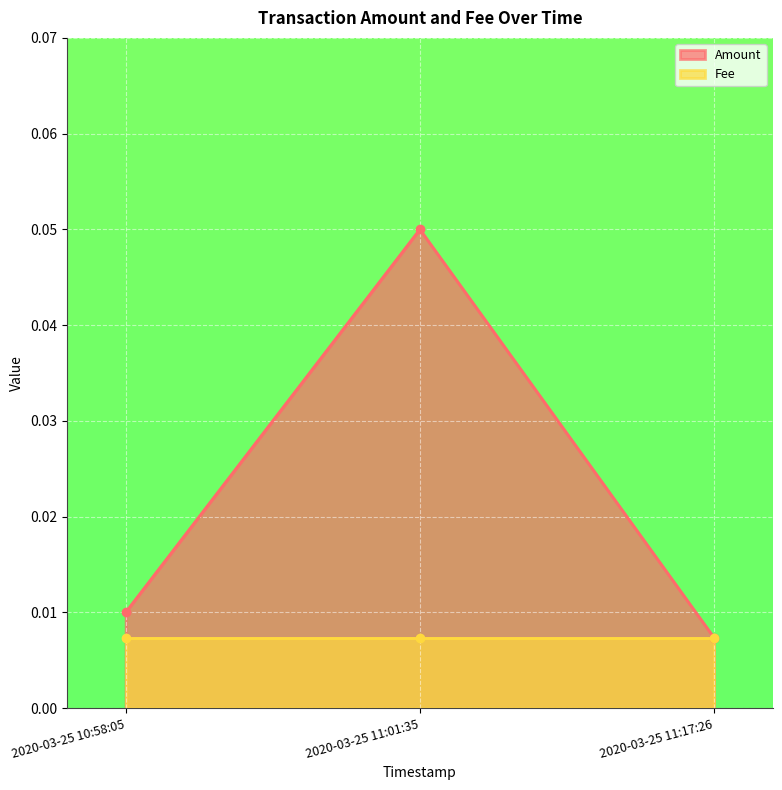

What is the maximum value shown in the chart?

0.1